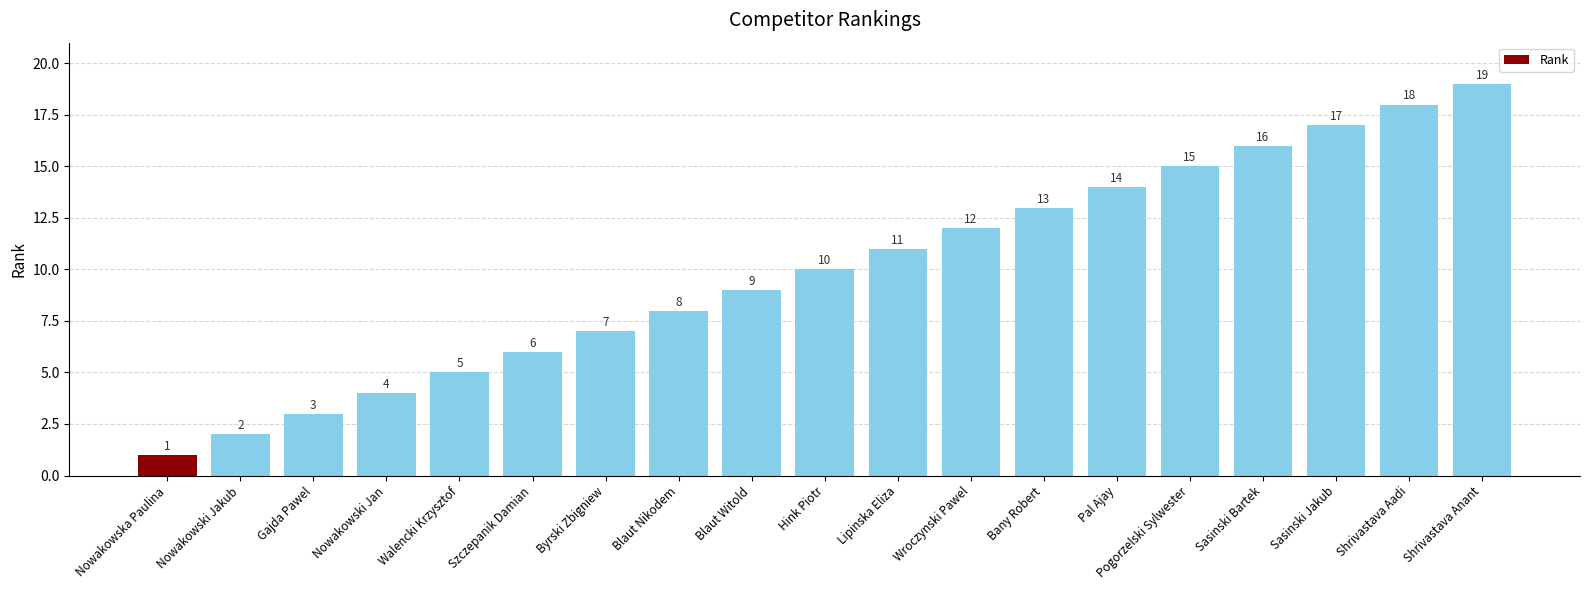

Rank the categories by value from highest to lowest.

Shrivastava Anant, Shrivastava Aadi, Sasinski Jakub, Sasinski Bartek, Pogorzelski Sylwester, Pal Ajay, Bany Robert, Wroczynski Pawel, Lipinska Eliza, Hink Piotr, Blaut Witold, Blaut Nikodem, Byrski Zbigniew, Szczepanik Damian, Walencki Krzysztof, Nowakowski Jan, Gajda Pawel, Nowakowski Jakub, Nowakowska Paulina